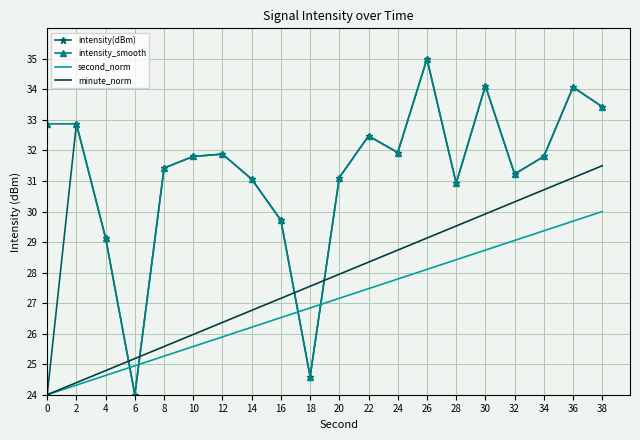

The value of second_norm at 0 is 33.9. True or false?

False